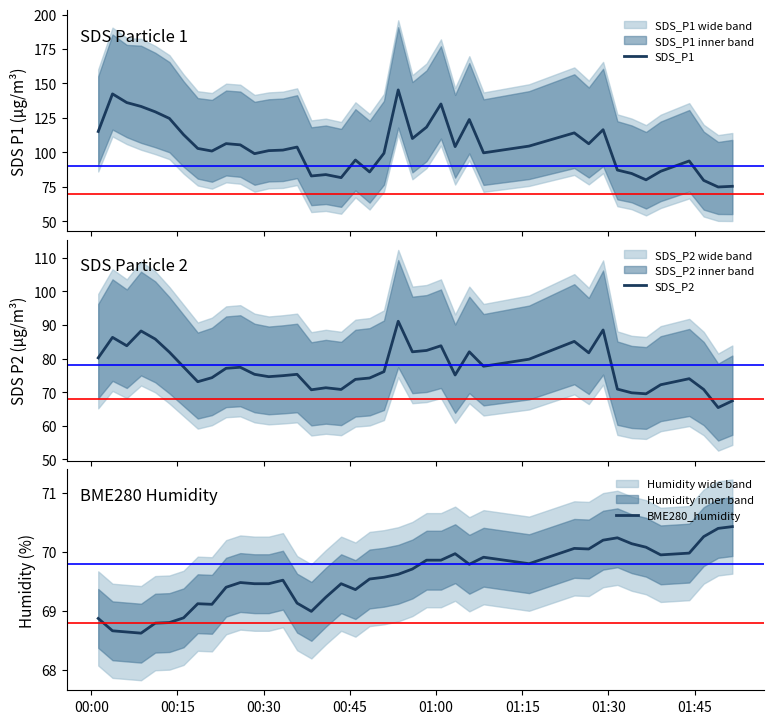

What is the maximum value for BME280_humidity?

70.4